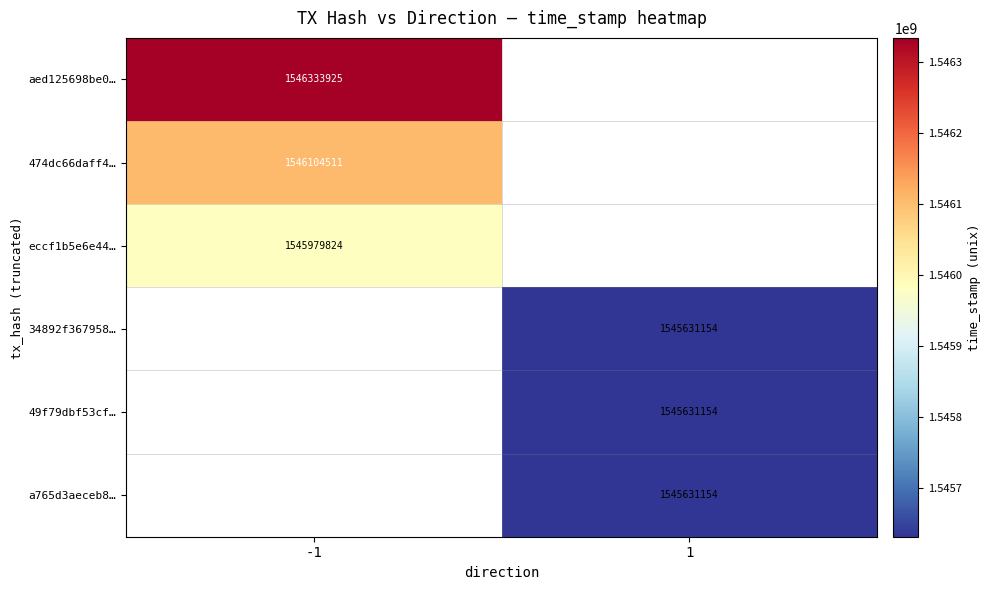

The a765d3aeceb8… series shows 1545631154 at 1. True or false?

True